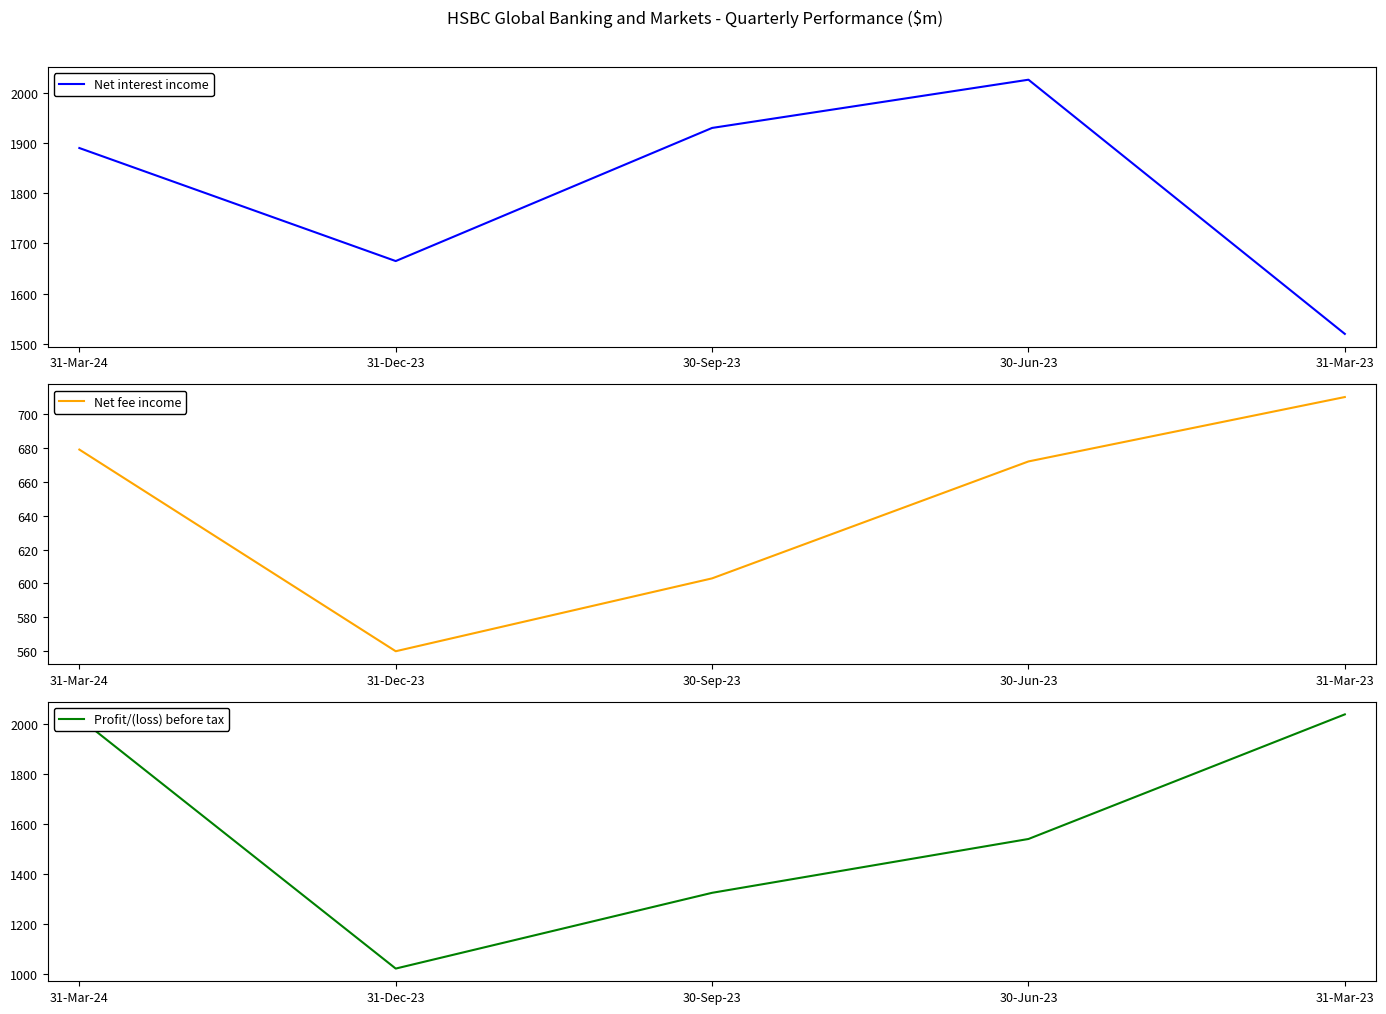

How many interior local valleys does the Profit/(loss) before tax series have?

1